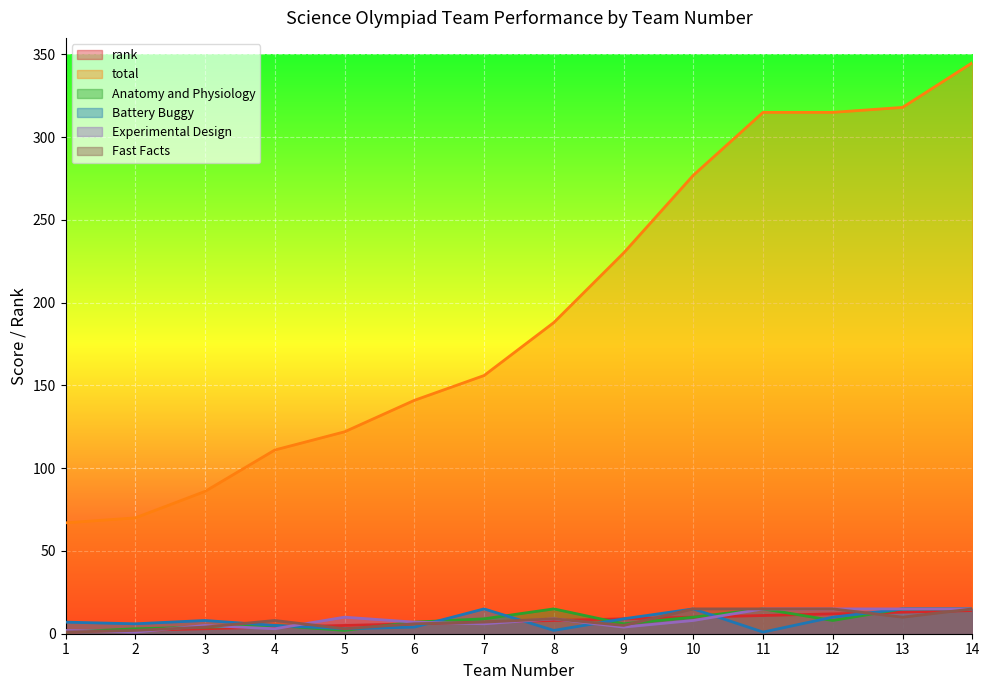

Rank the series at 3 from highest to lowest value.

total, Battery Buggy, Experimental Design, Anatomy and Physiology, Fast Facts, rank